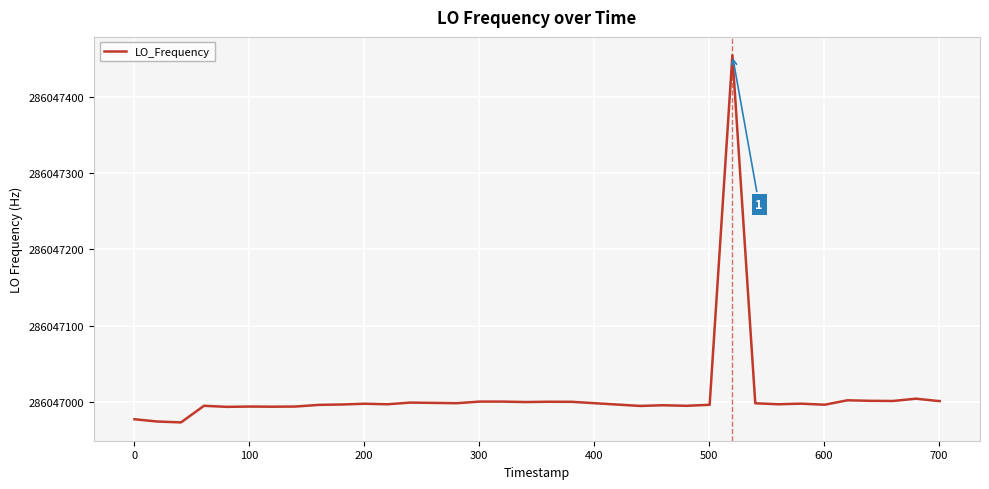

What is the maximum value shown in the chart?

286047454.1